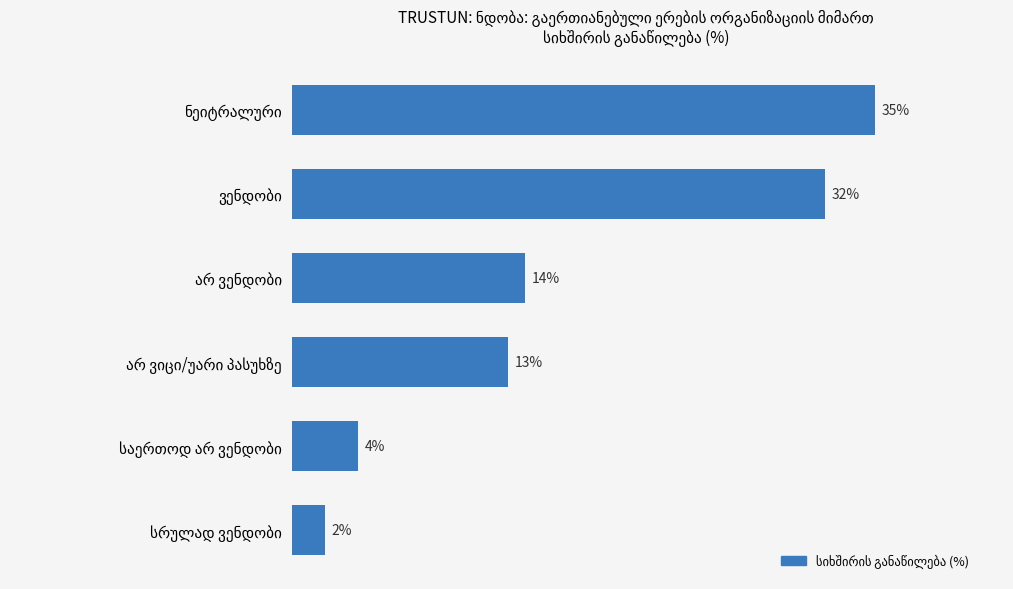

Does the chart contain stacked bars?

No